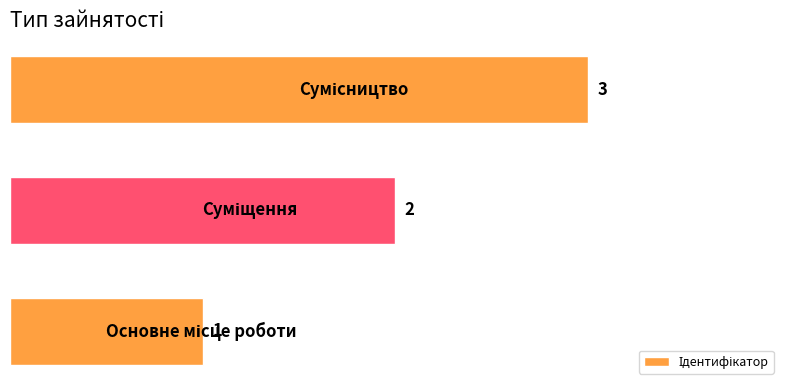

What is the maximum value shown in the chart?

3